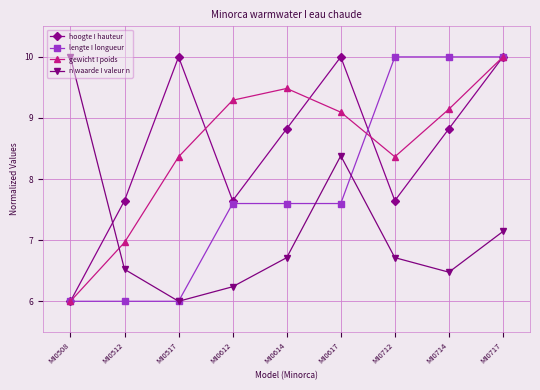

Rank the series at MI0714 from lowest to highest value.

n waarde I valeur n, hoogte I hauteur, gewicht I poids, lengte I longueur